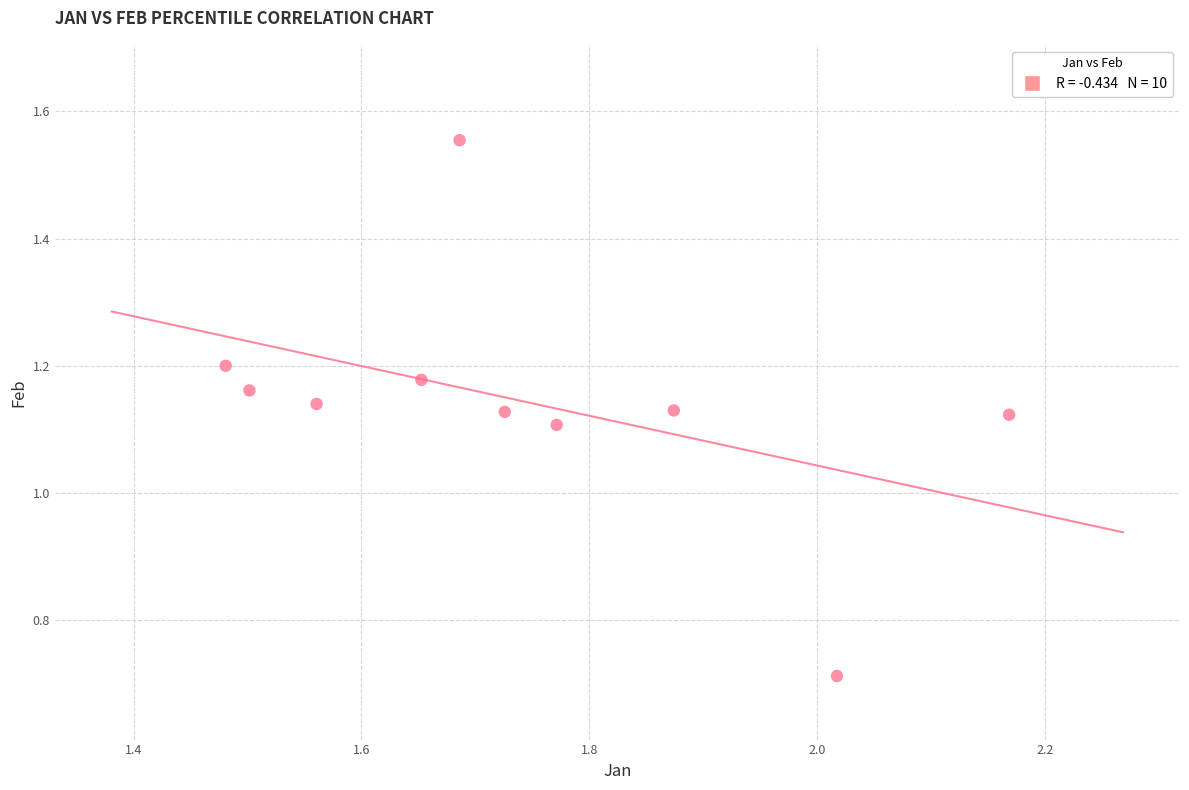

What is the range of Y values (max minus min)?

0.8